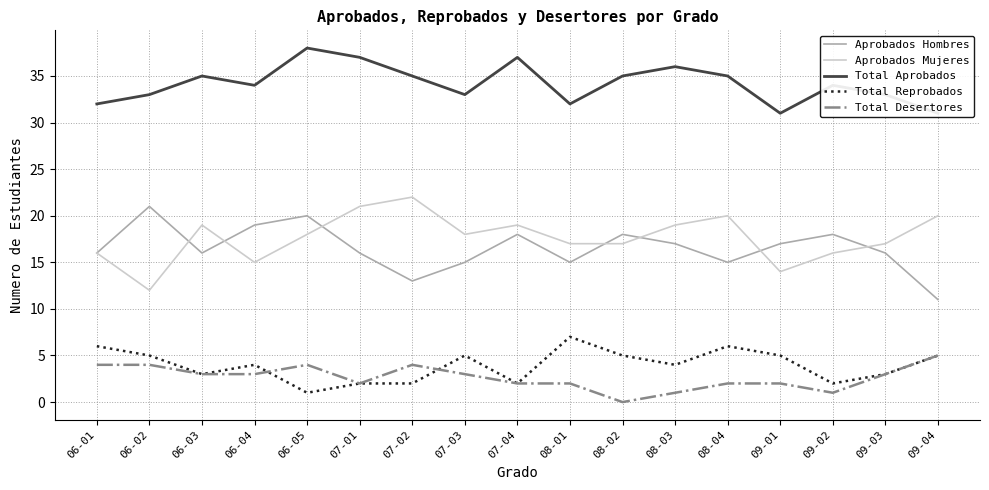

List the series in order of their peak value, lowest first.

Total Desertores, Total Reprobados, Aprobados Hombres, Aprobados Mujeres, Total Aprobados